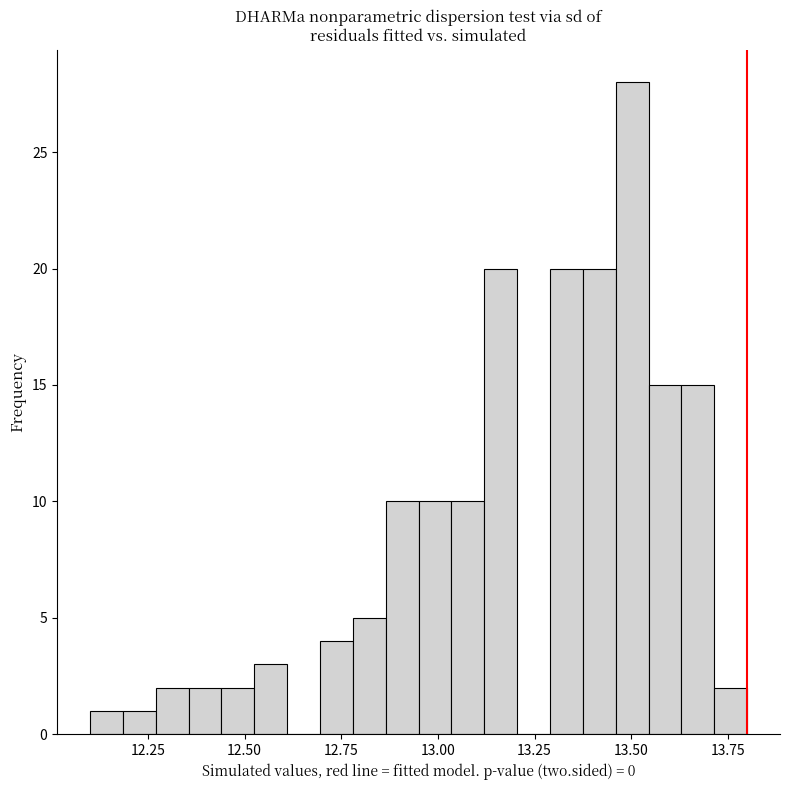

Read against the x-axis, roughly where is the centre of the tallest bar?

13.50